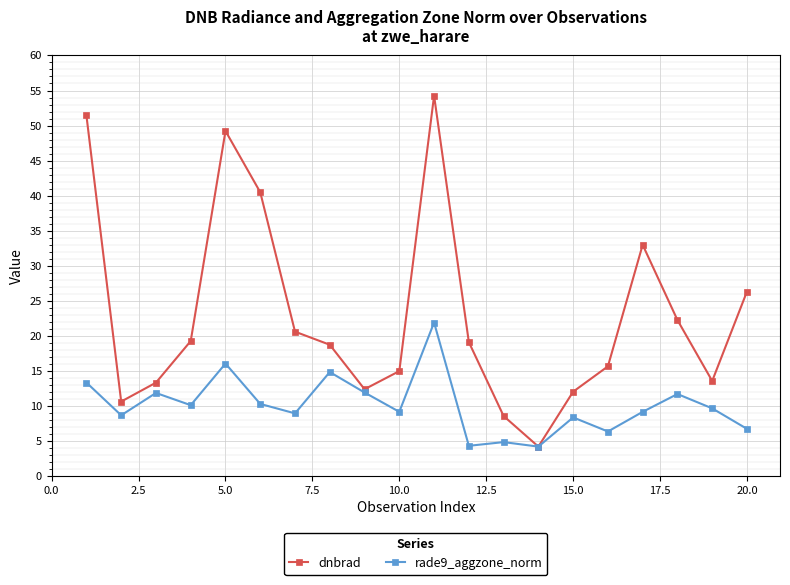

Which series has the largest range (max minus min)?

dnbrad